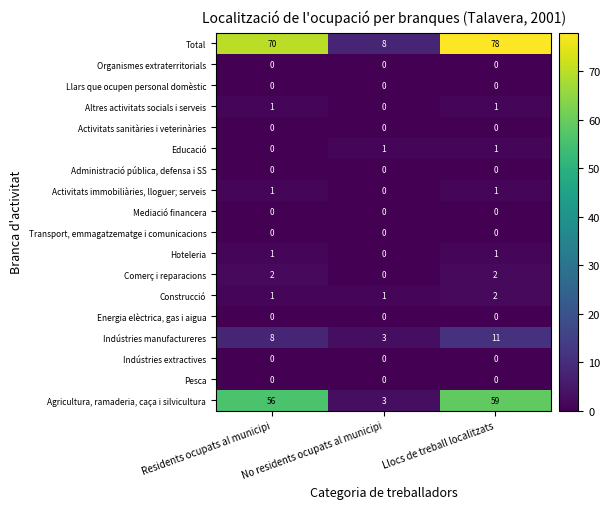

What is the sum of all Total values?

156